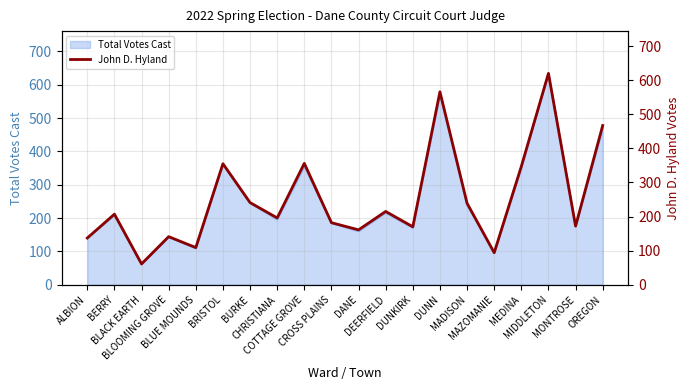

How many lines are shown in the chart?

1